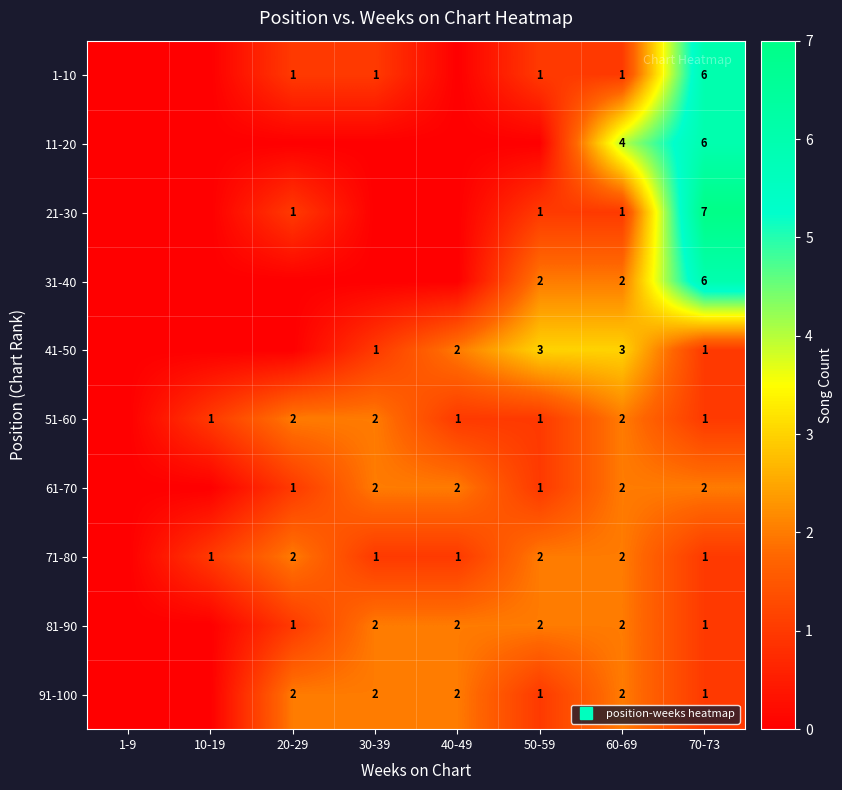

What is the difference between the 91-100 values at 70-73 and 40-49?

1